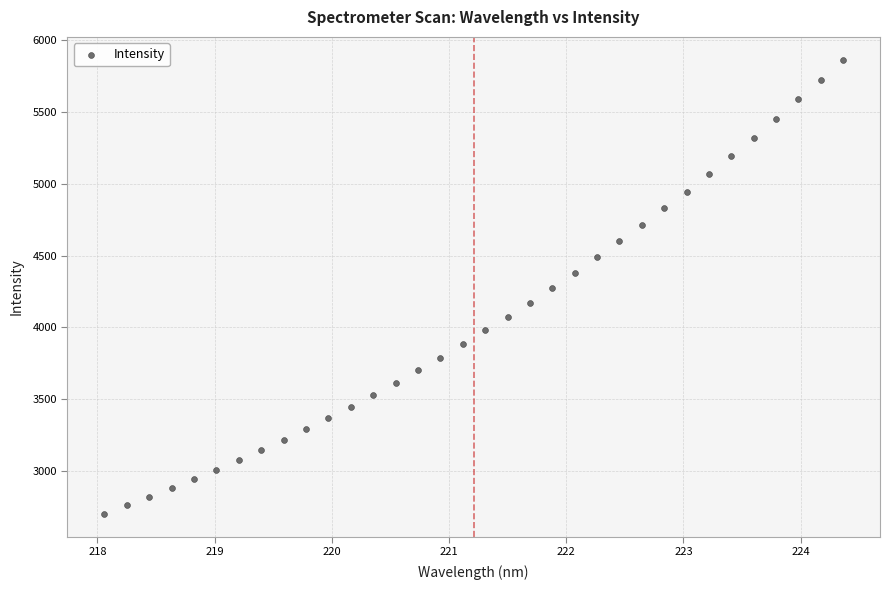

What is the range of Y values (max minus min)?

3162.8